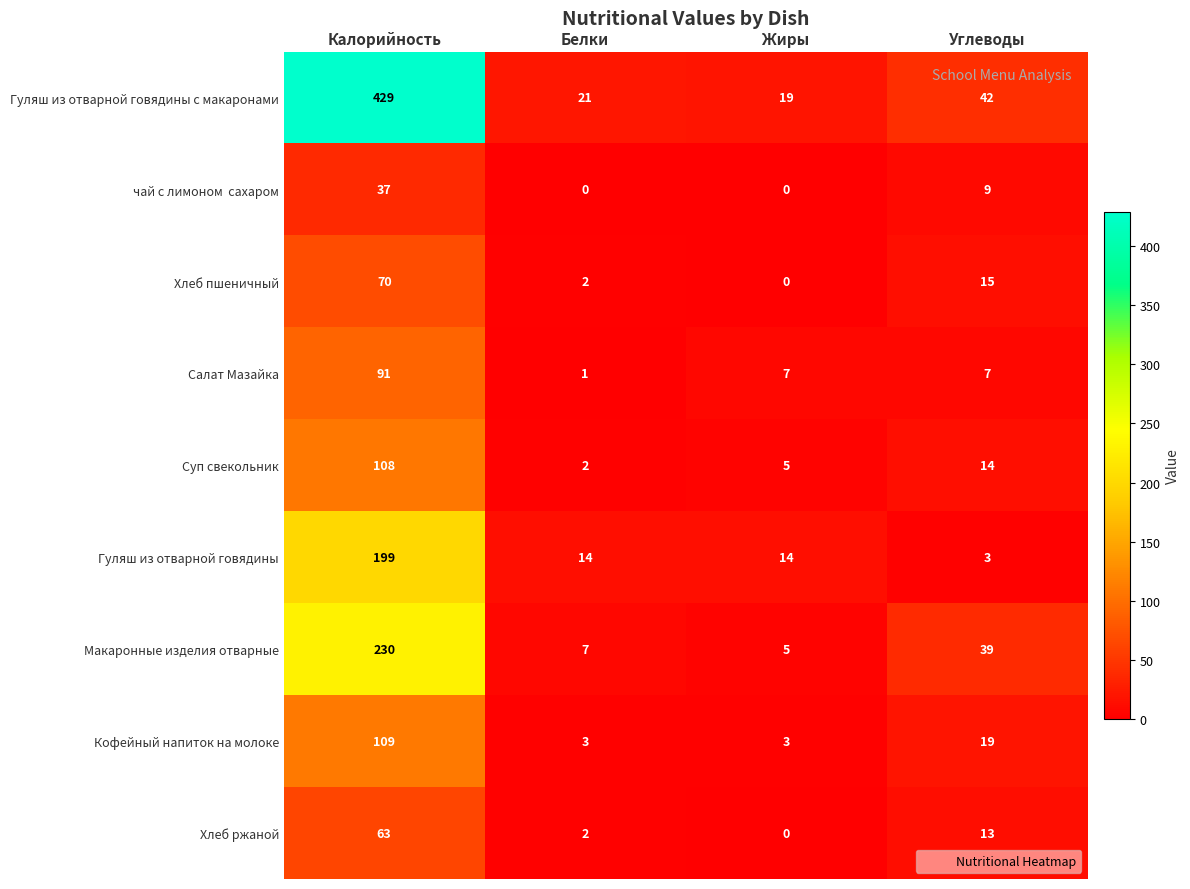

At which label does Хлеб ржаной first exceed 13?

Калорийность